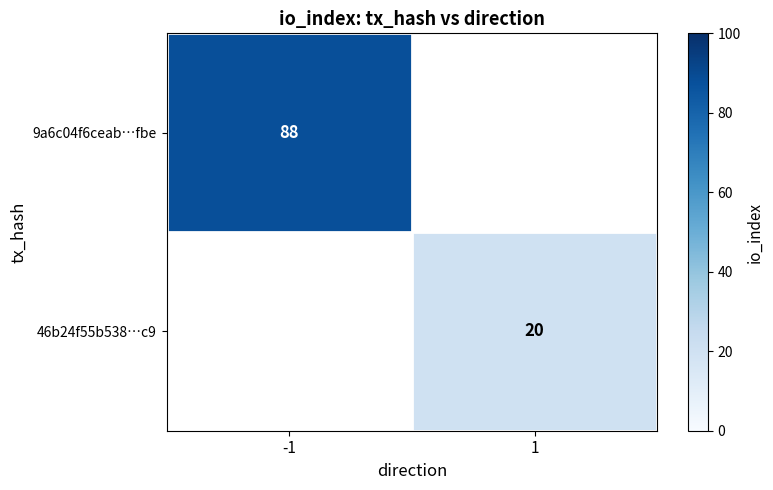

Which label corresponds to the smallest value in the chart?

1